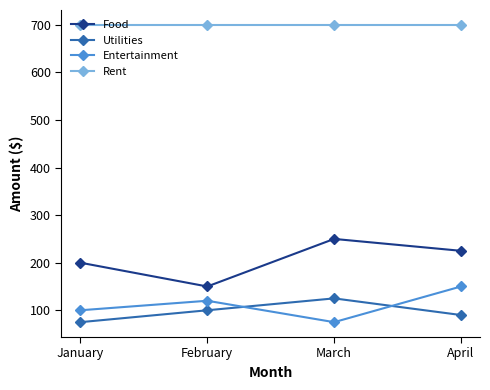

Is the value of Entertainment at February greater than the value of Utilities at January?

Yes